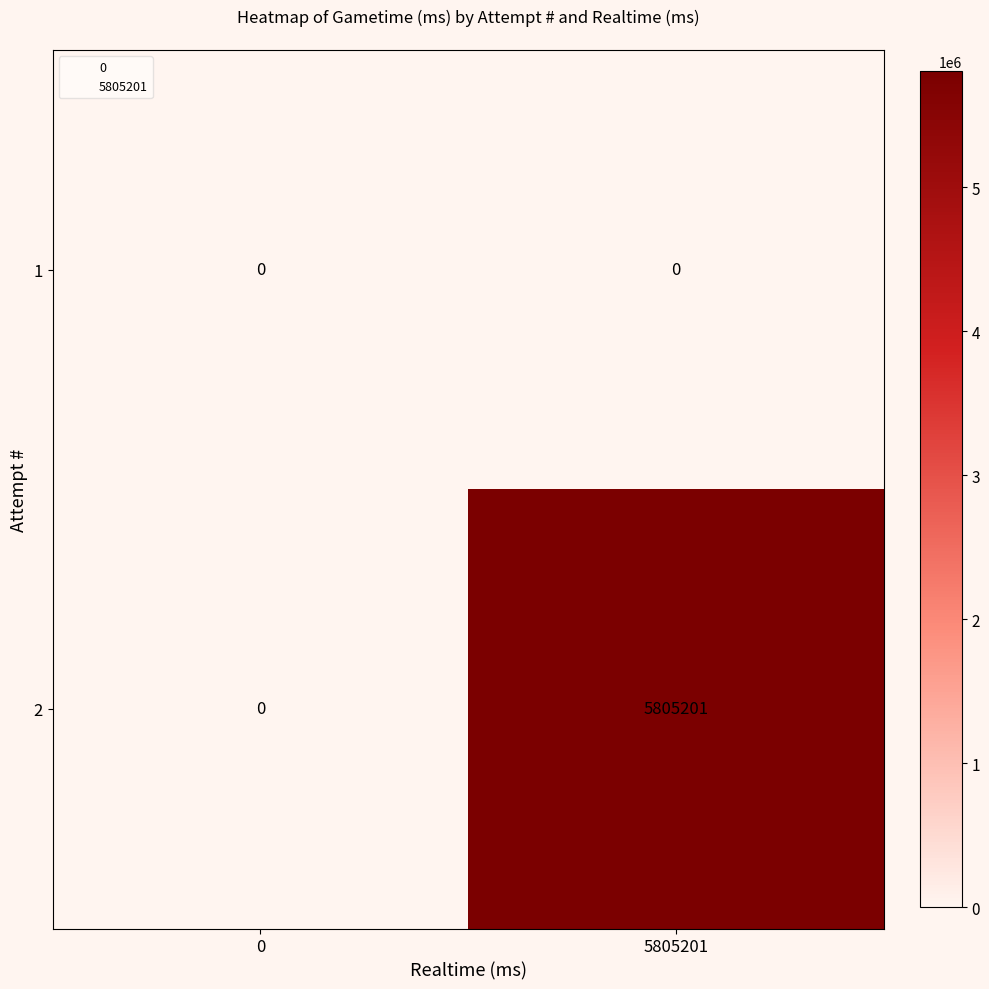

What is the sum of the 2 values at 0 and 5805201?

5805201